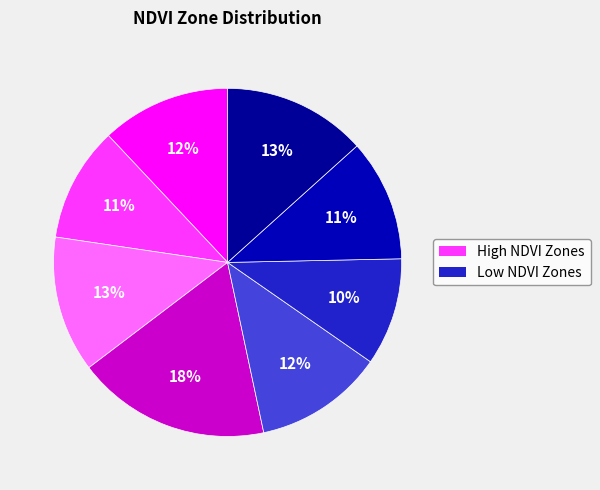

How many slices are in this pie chart?

8